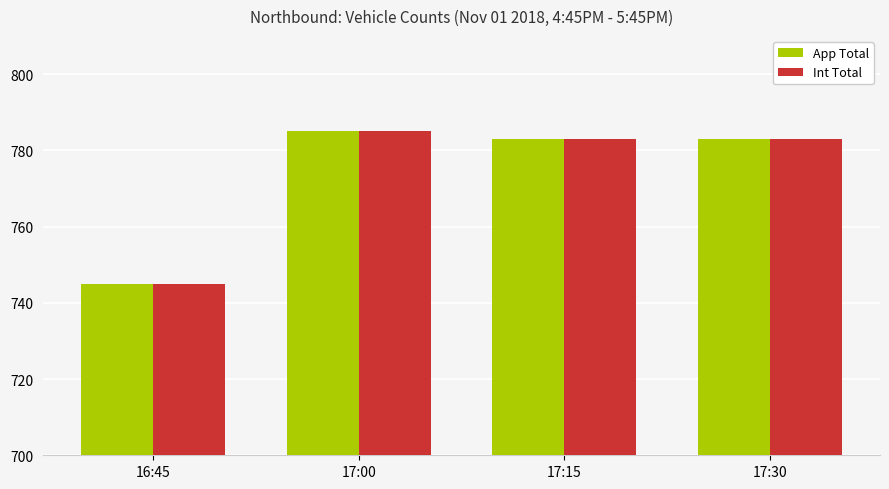

At which label does Int Total reach its minimum?

16:45